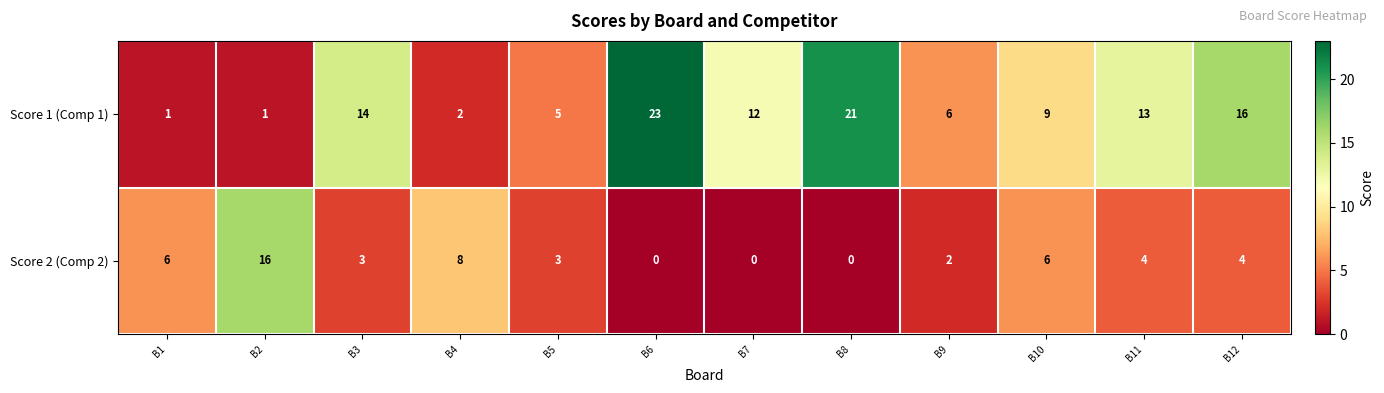

How many distinct data groups are displayed?

2